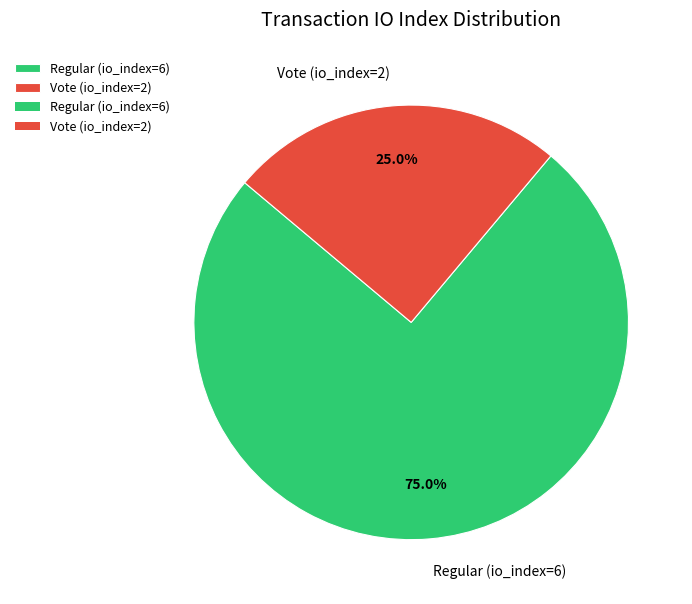

Is it true that Vote (io_index=2) is 25% of the pie?

True